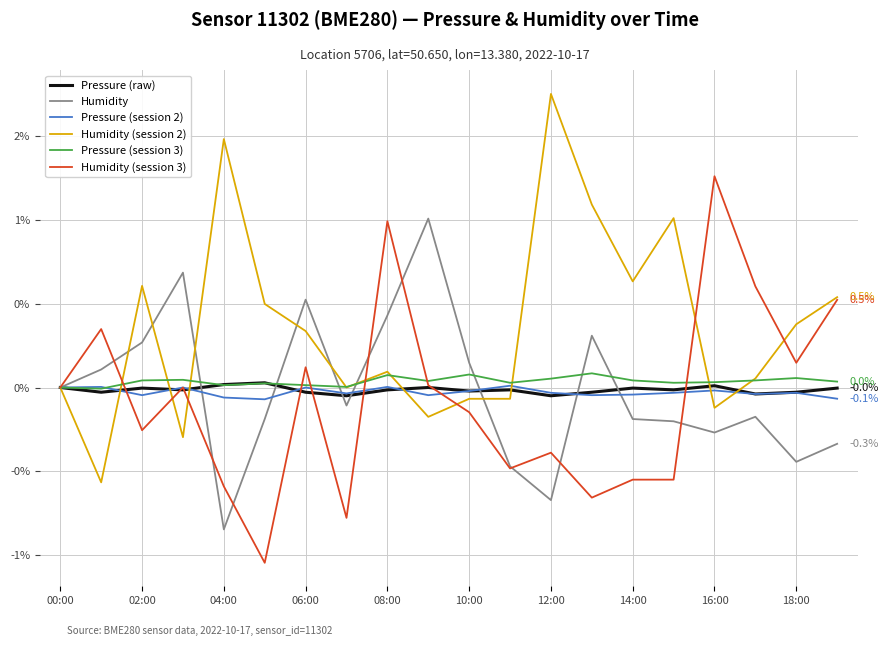

What are all the series names shown in the legend?

Pressure (raw), Humidity, Pressure (session 2), Humidity (session 2), Pressure (session 3), Humidity (session 3)